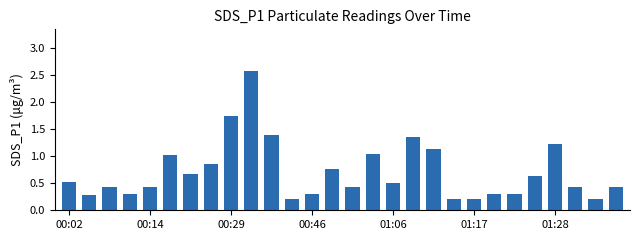

What is the value of the 1st bar from the left?

0.5